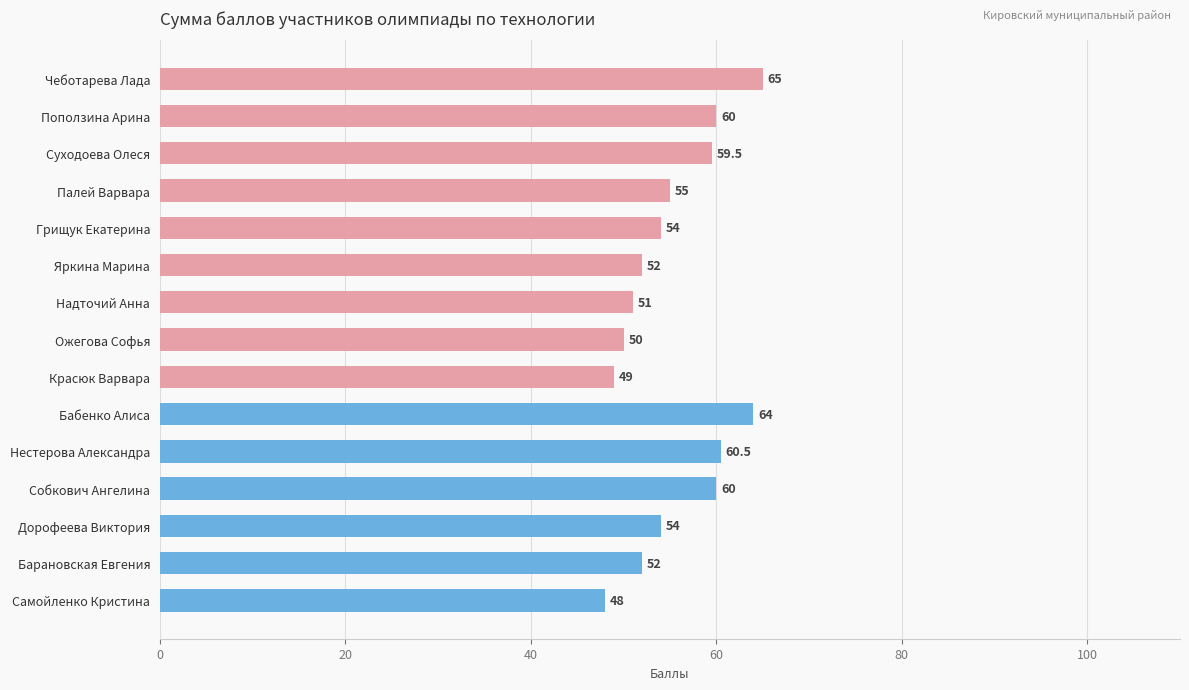

How many data points are less than 54?

6